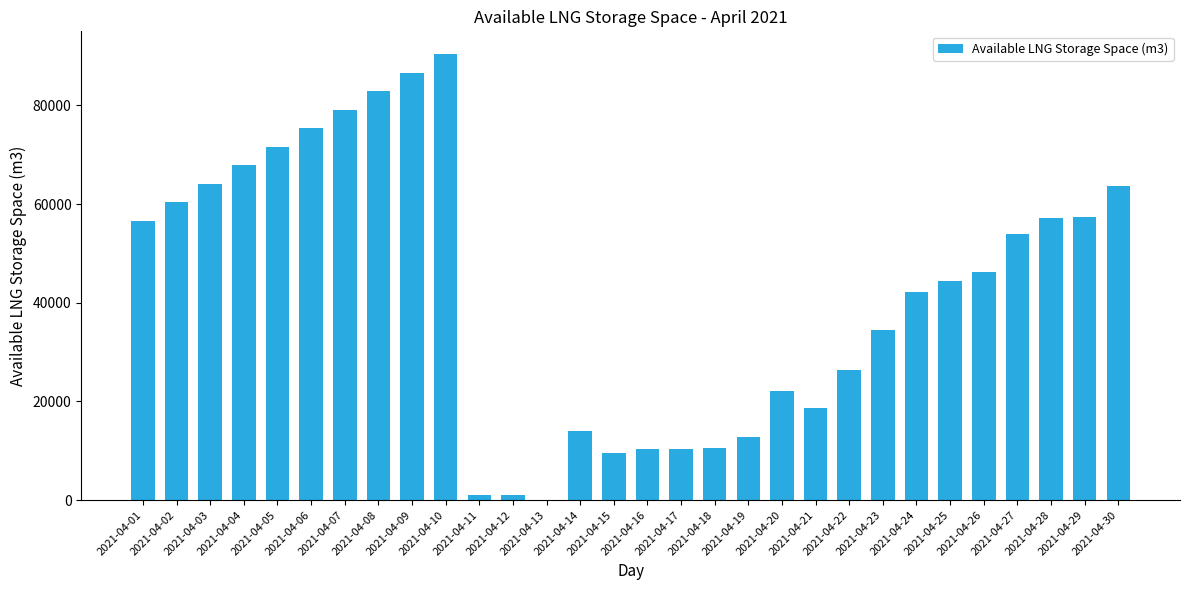

Is it true that the value at 2021-04-07 is 128596?

False